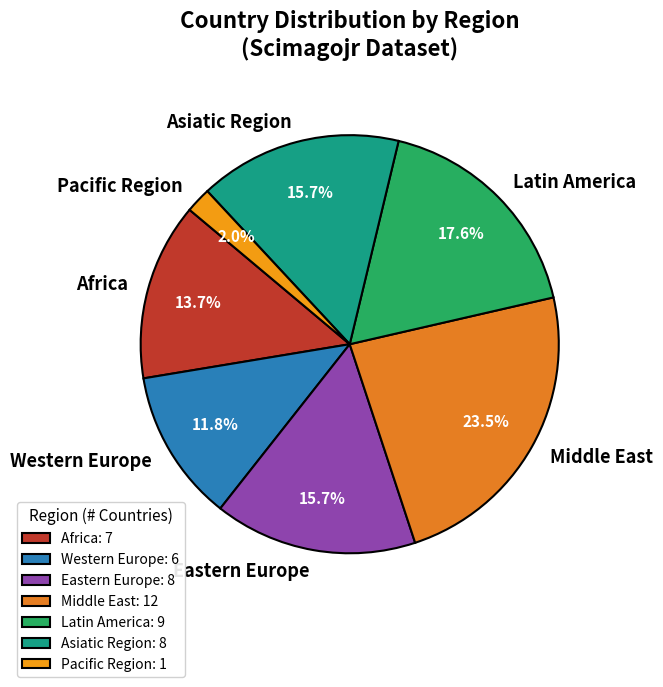

Do Pacific Region and Western Europe together represent more than half of the pie?

No